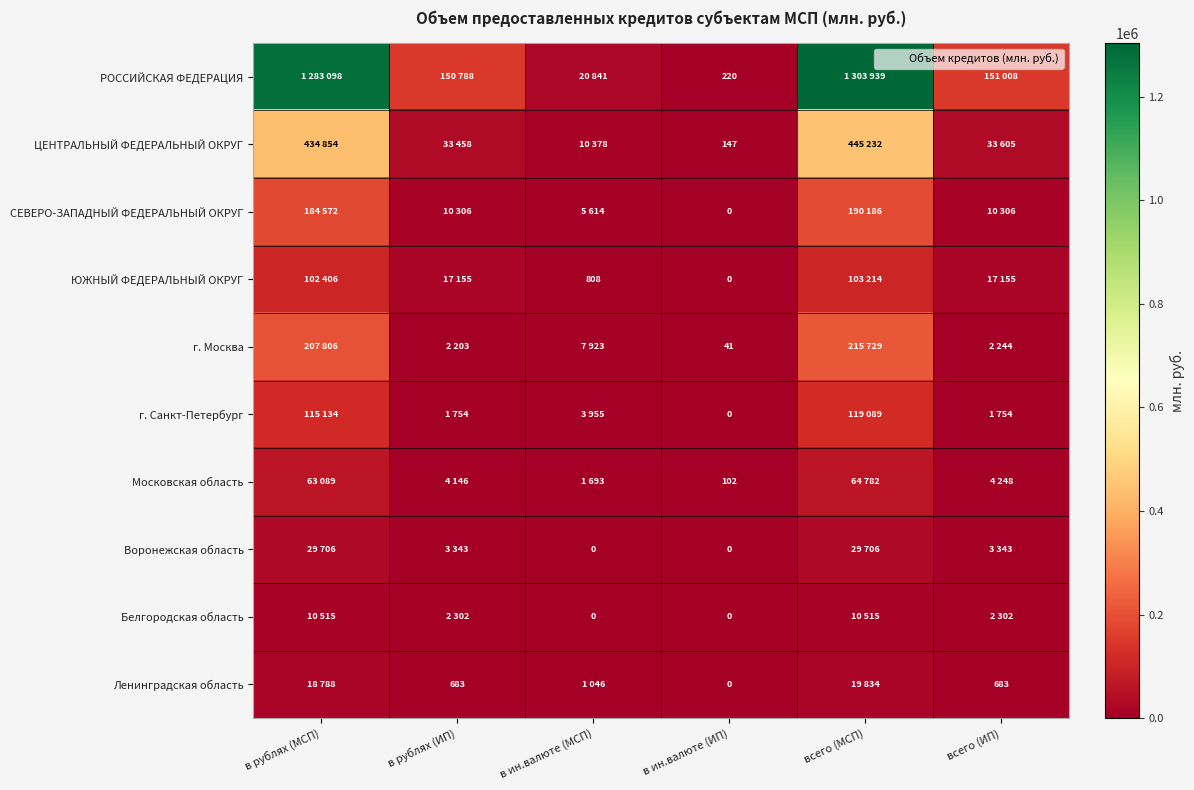

The value of Воронежская область at всего (ИП) is 3343. True or false?

True